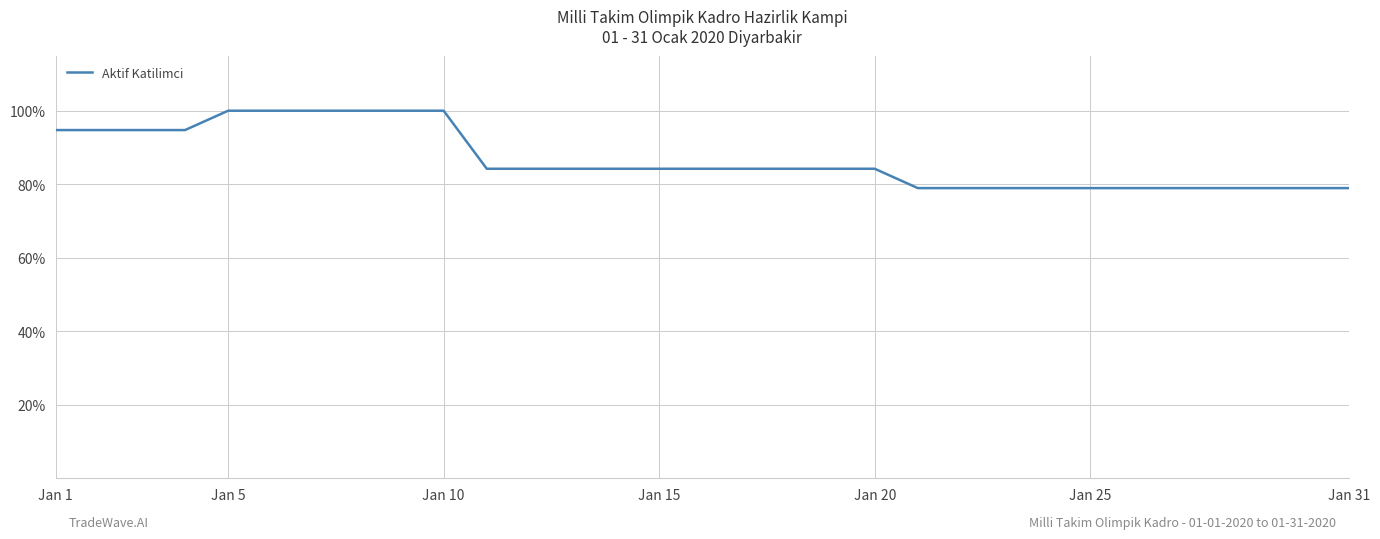

Reading right to left, what are all the values shown in this chart?

78.9	78.9	78.9	78.9	78.9	78.9	78.9	78.9	78.9	78.9	78.9	84.2	84.2	84.2	84.2	84.2	84.2	84.2	84.2	84.2	84.2	100.0	100.0	100.0	100.0	100.0	100.0	94.7	94.7	94.7	94.7